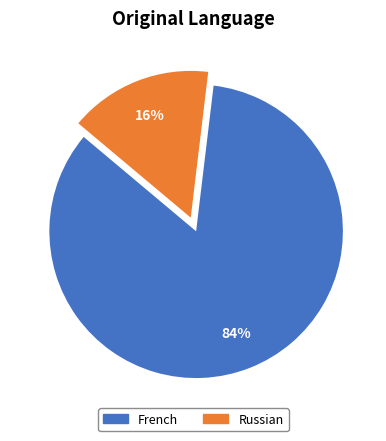

Is there any slice that represents more than half of the pie?

Yes